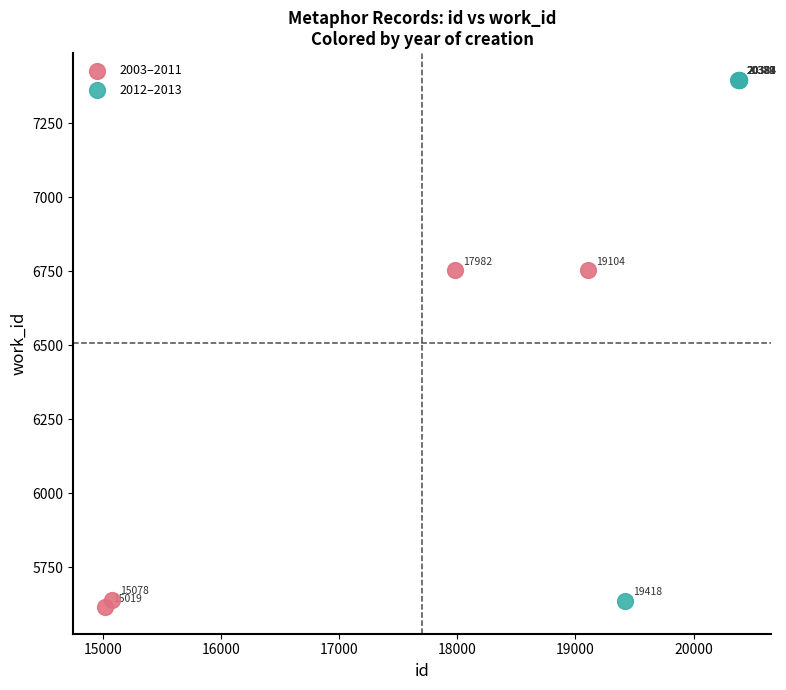

Which series contains the highest Y value?

2012–2013